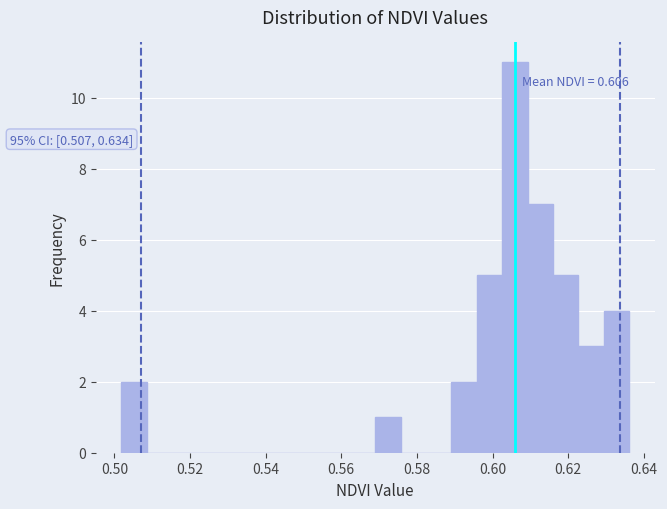

Read against the x-axis, roughly where is the centre of the tallest bar?

0.606